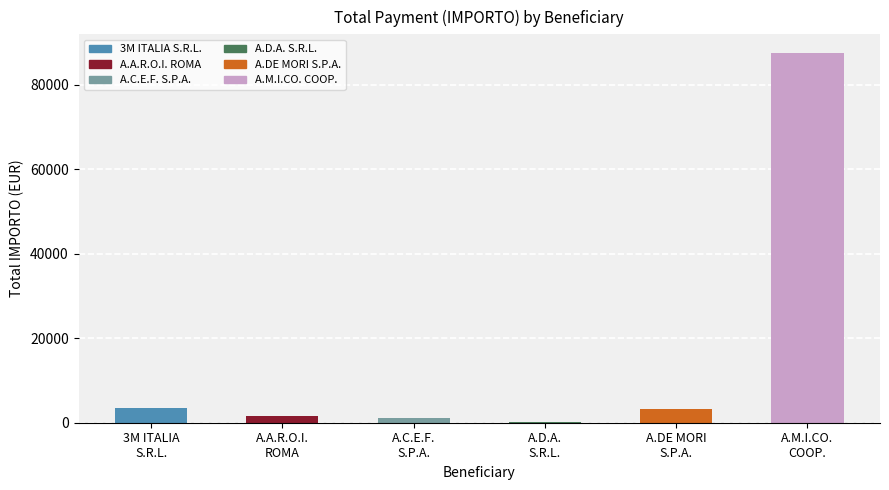

True or false: the data shows 42601.7 at A.M.I.CO.
COOP..

False